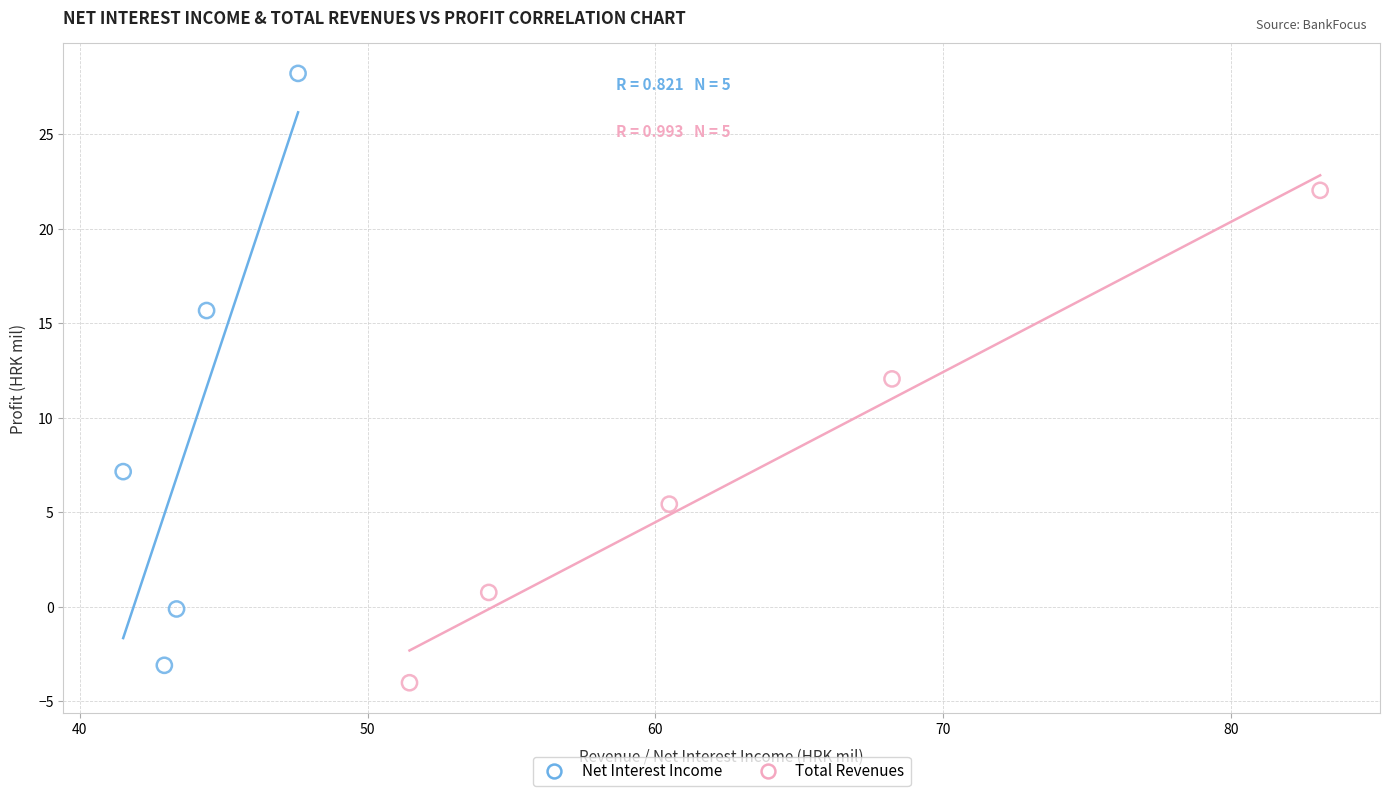

Which series reaches the minimum Y coordinate?

Total Revenues